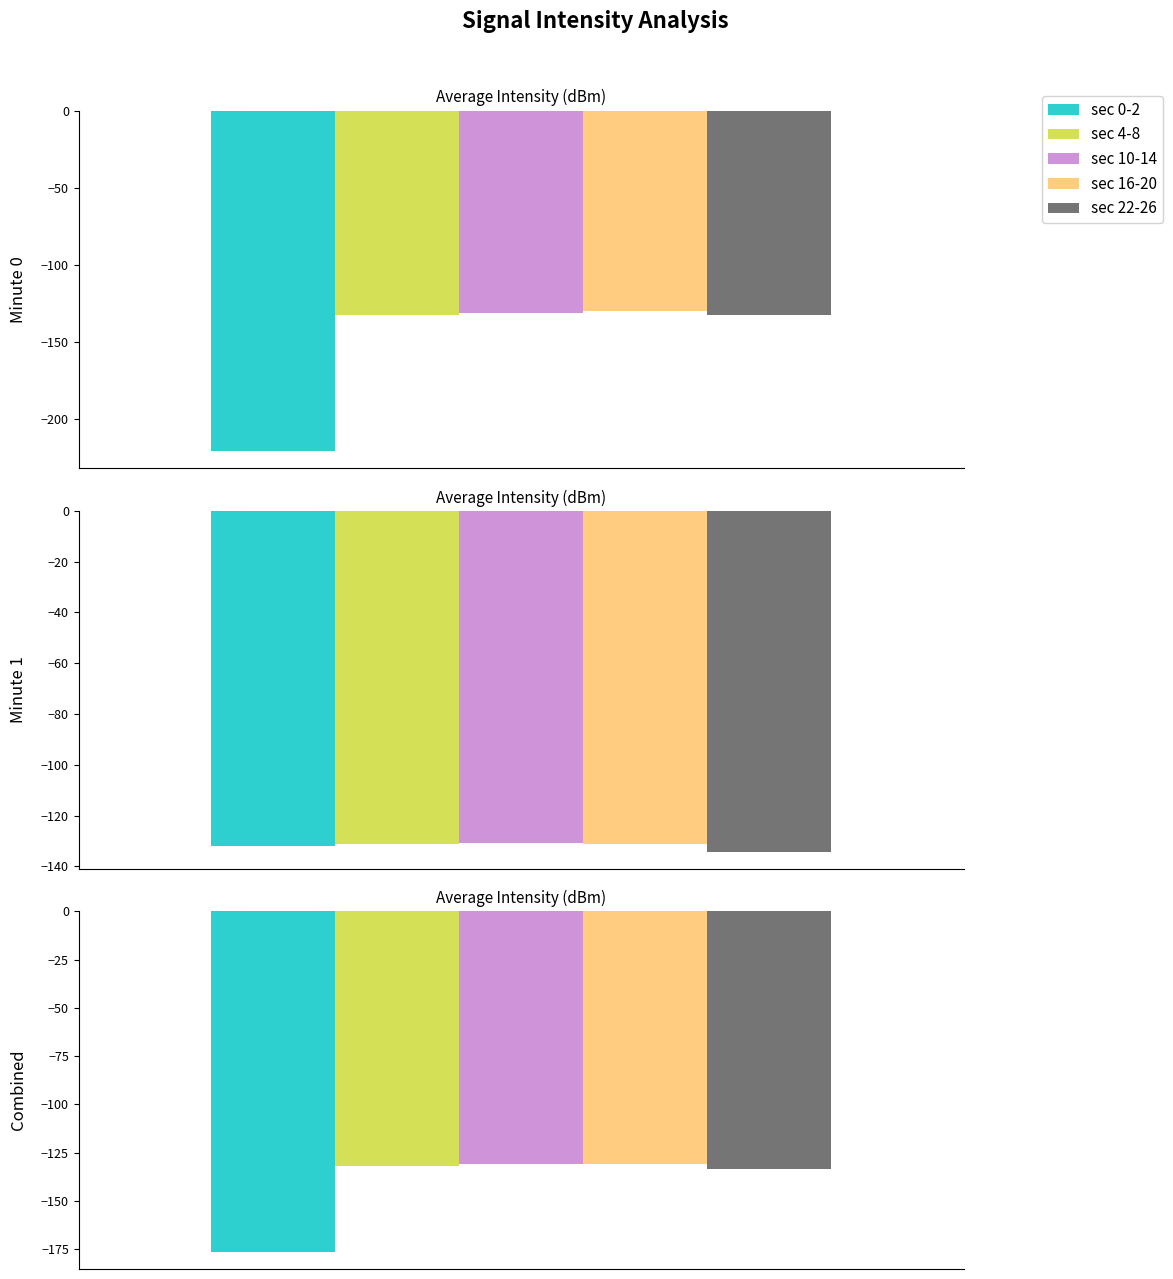

What is the minimum value for min_0?

-220.9